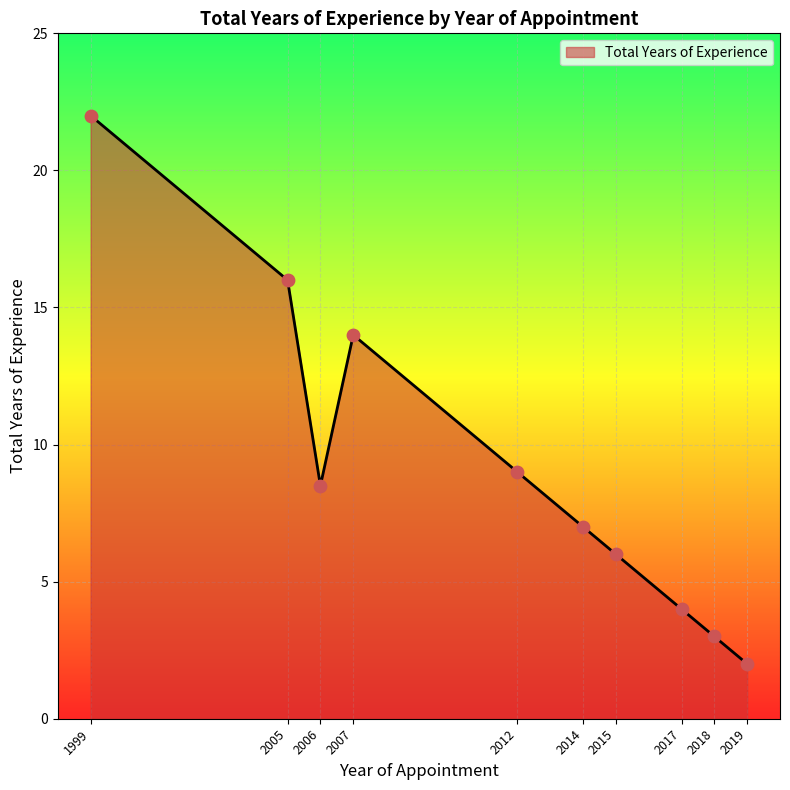

Between 2017 and 2018, which is larger?

2017